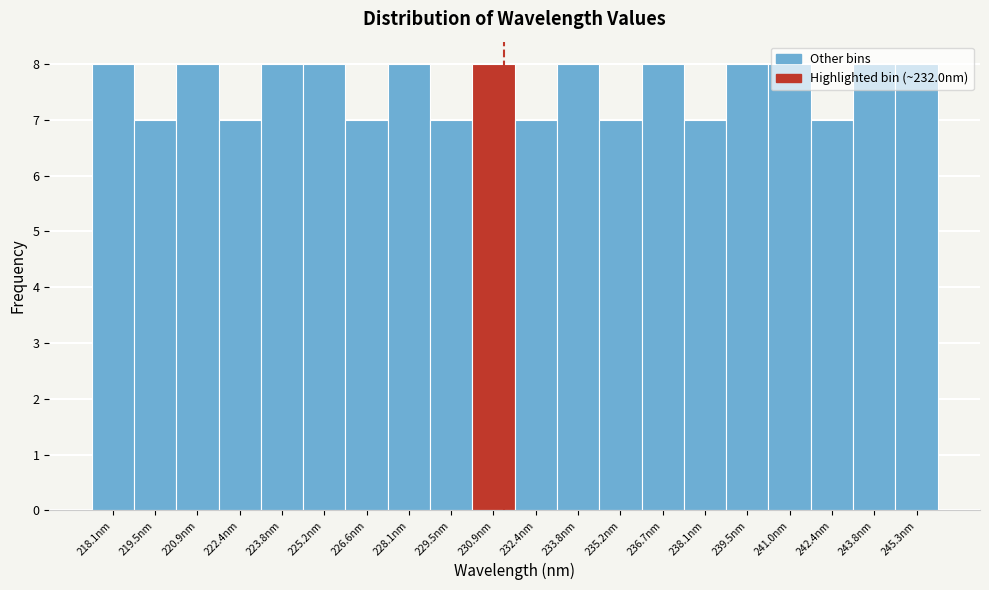

Between 232.4nm and 225.2nm, which is larger?

225.2nm